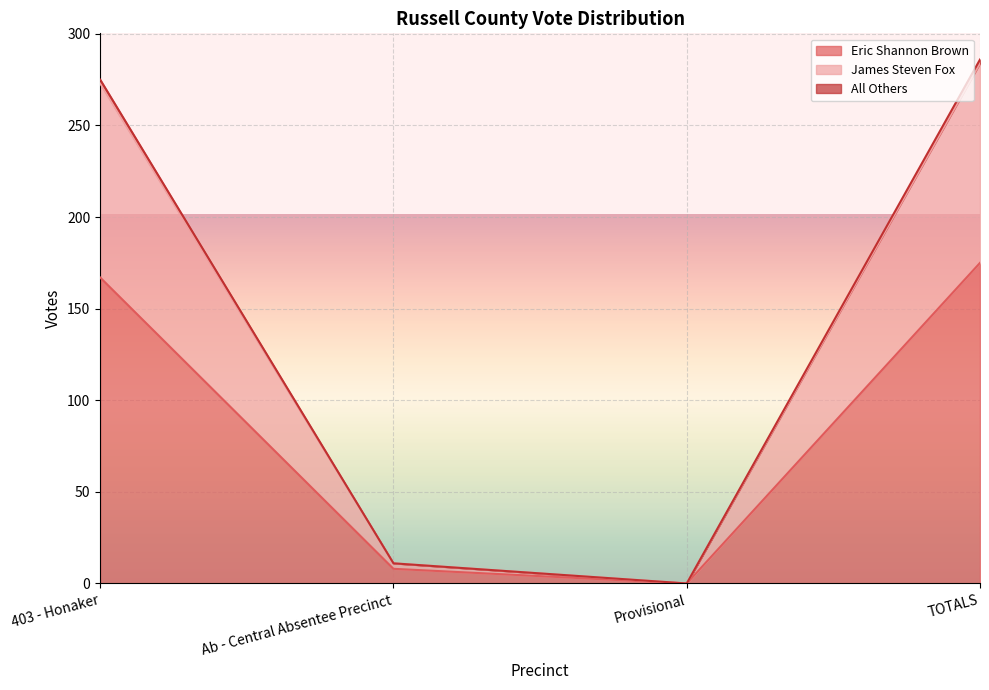

The All Others series shows 273 at 403 - Honaker. True or false?

True